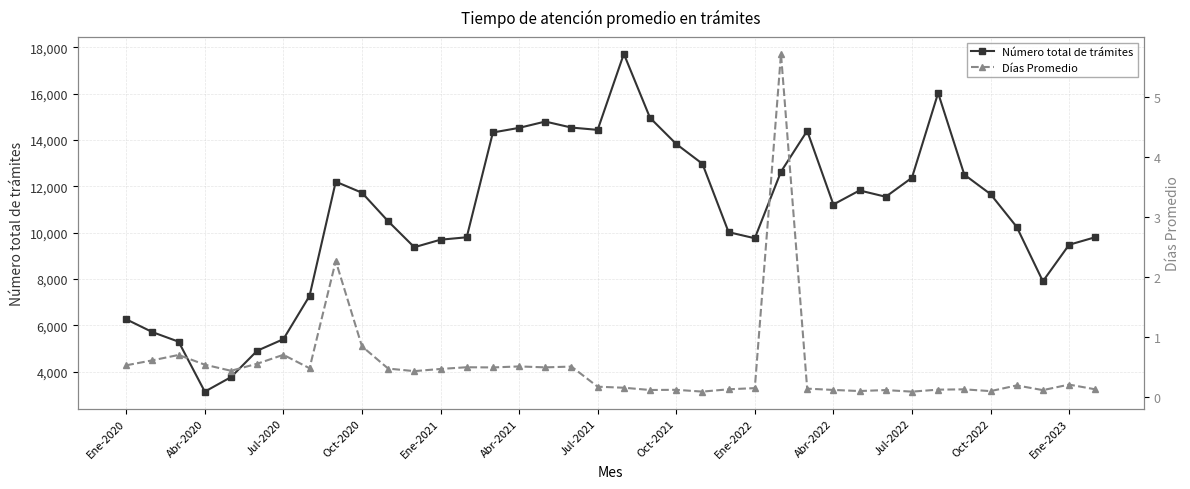

What is the highest value of the Número total de trámites series?

17722